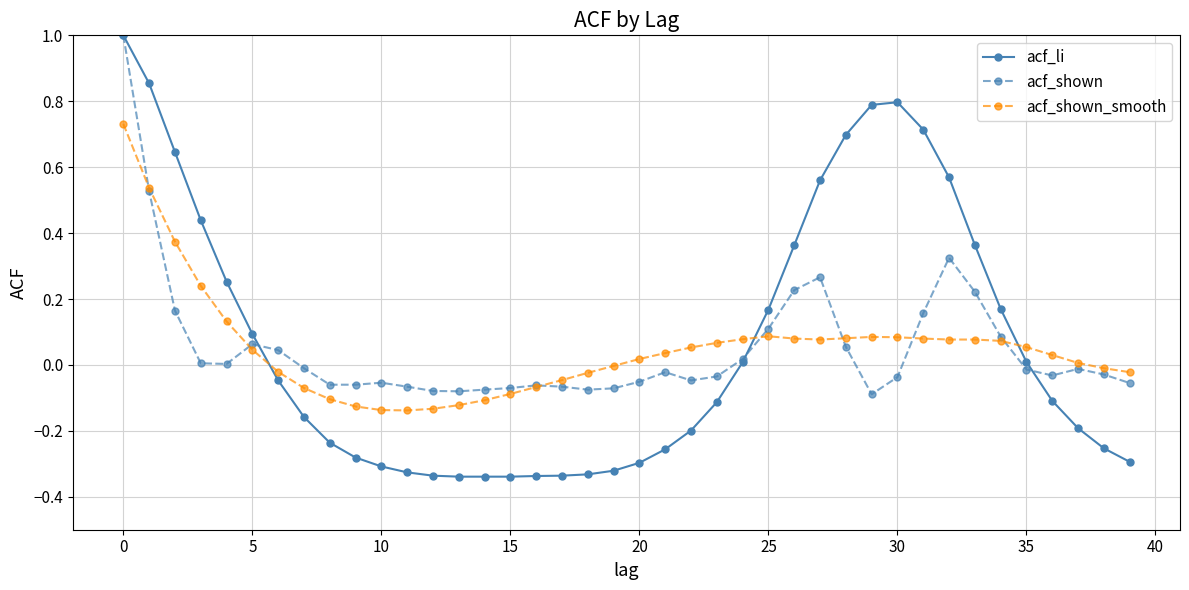

Which series has the largest range (max minus min)?

acf_li